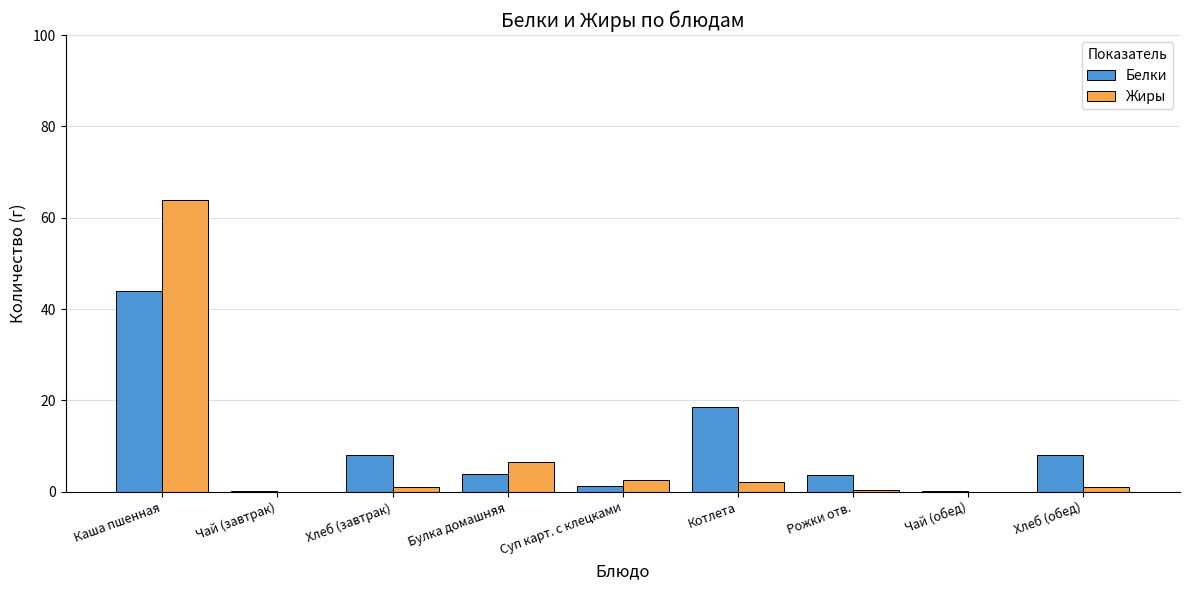

At which category is the sum across all series the highest?

Каша пшенная